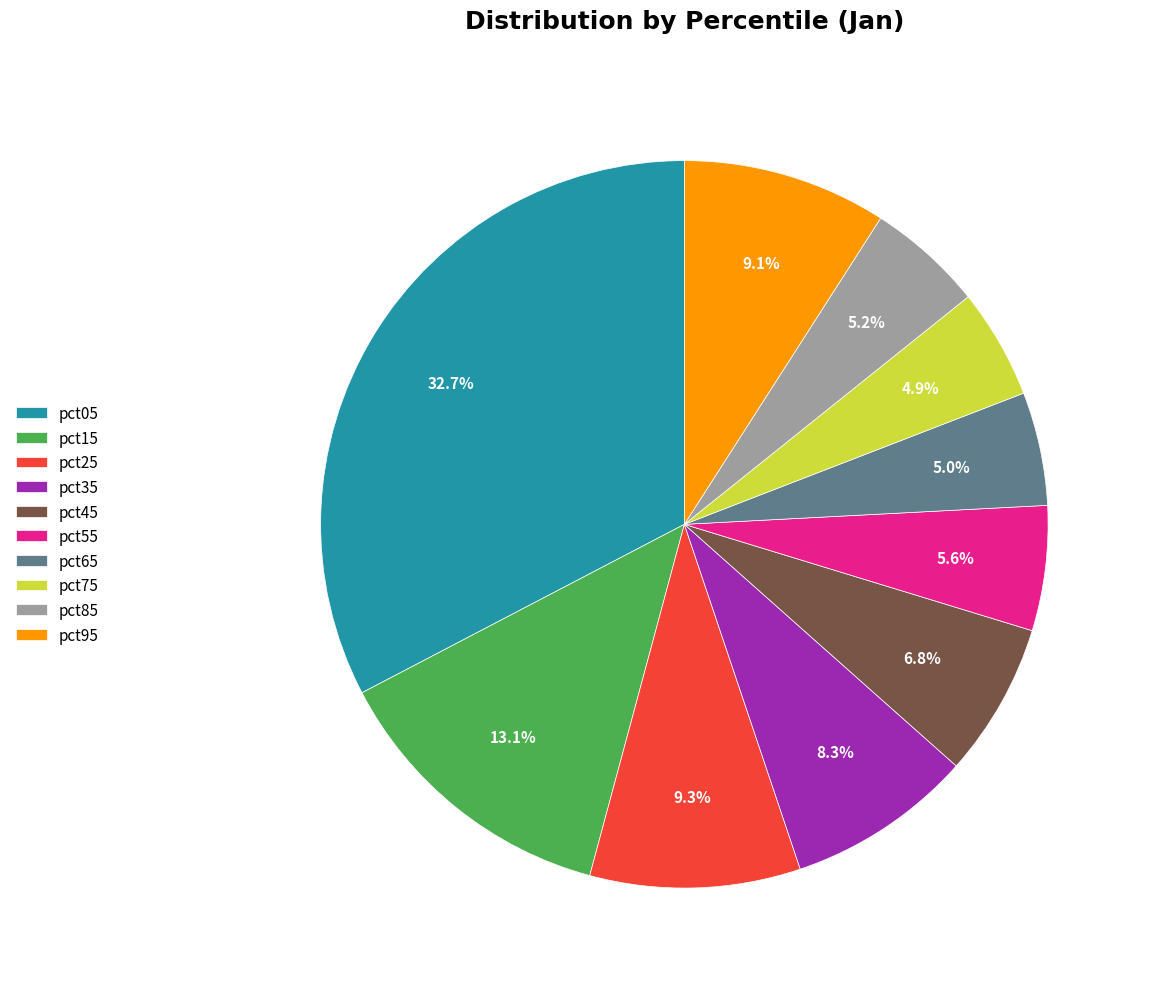

What is the total percentage of pct65 and pct85?

10.2%